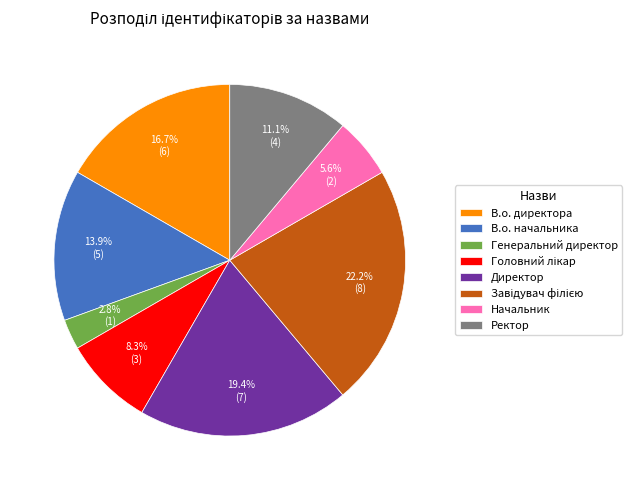

Combined, do В.о. начальника and Генеральний директор account for over 50%?

No